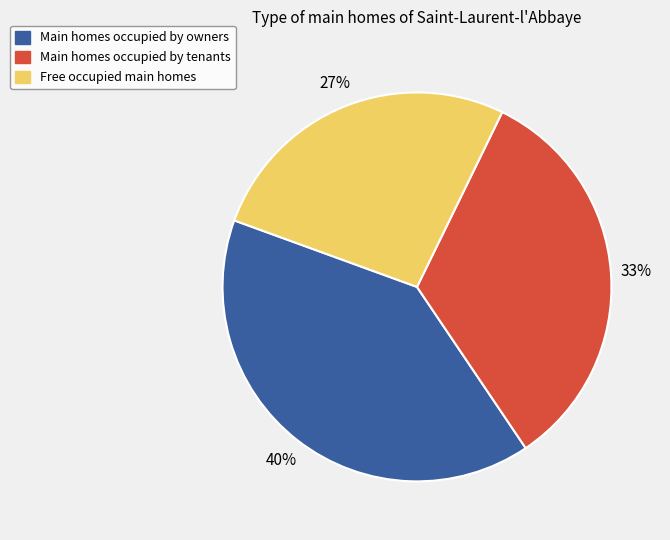

Does any single category account for the majority?

No